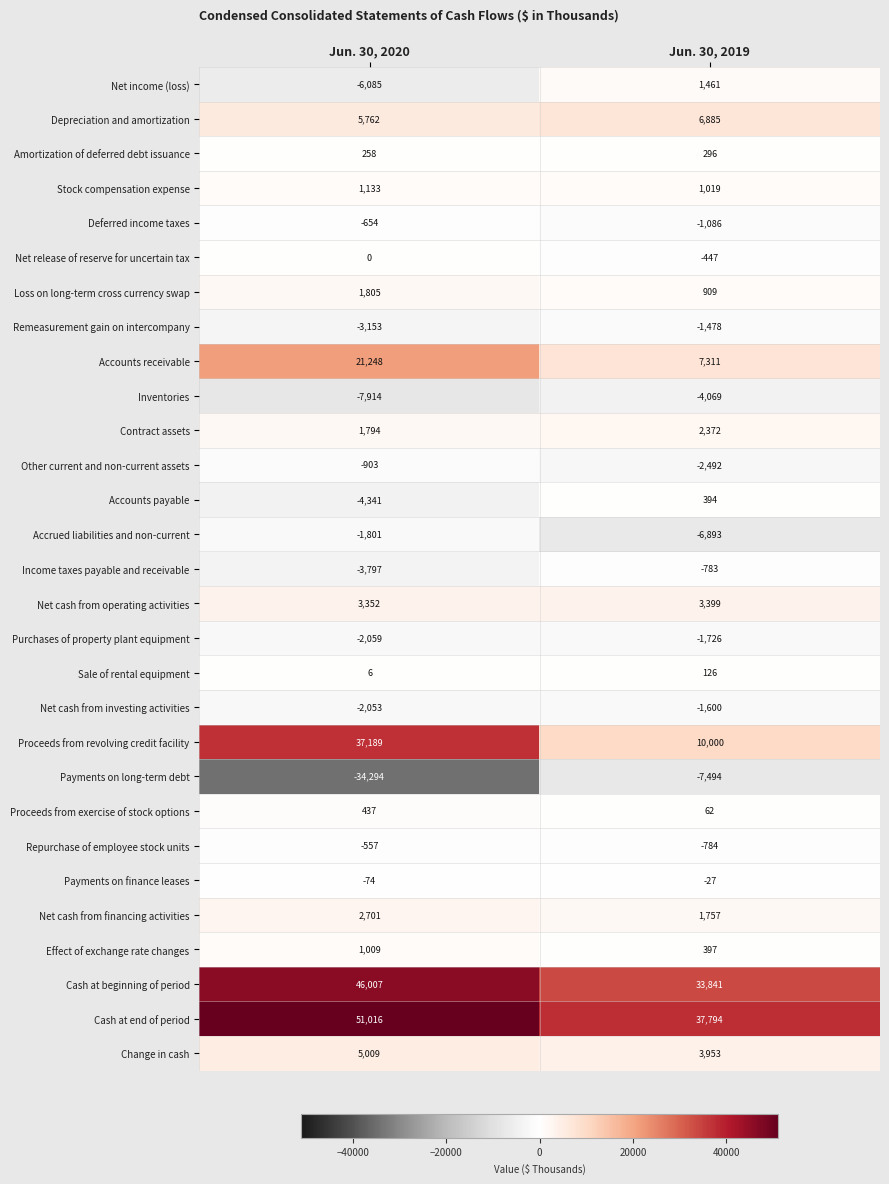

Rank the series at Jun. 30, 2020 from highest to lowest value.

Cash at end of period, Cash at beginning of period, Proceeds from revolving credit facility, Accounts receivable, Depreciation and amortization, Change in cash, Net cash from operating activities, Net cash from financing activities, Loss on long-term cross currency swap, Contract assets, Stock compensation expense, Effect of exchange rate changes, Proceeds from exercise of stock options, Amortization of deferred debt issuance, Sale of rental equipment, Net release of reserve for uncertain tax, Payments on finance leases, Repurchase of employee stock units, Deferred income taxes, Other current and non-current assets, Accrued liabilities and non-current, Net cash from investing activities, Purchases of property plant equipment, Remeasurement gain on intercompany, Income taxes payable and receivable, Accounts payable, Net income (loss), Inventories, Payments on long-term debt